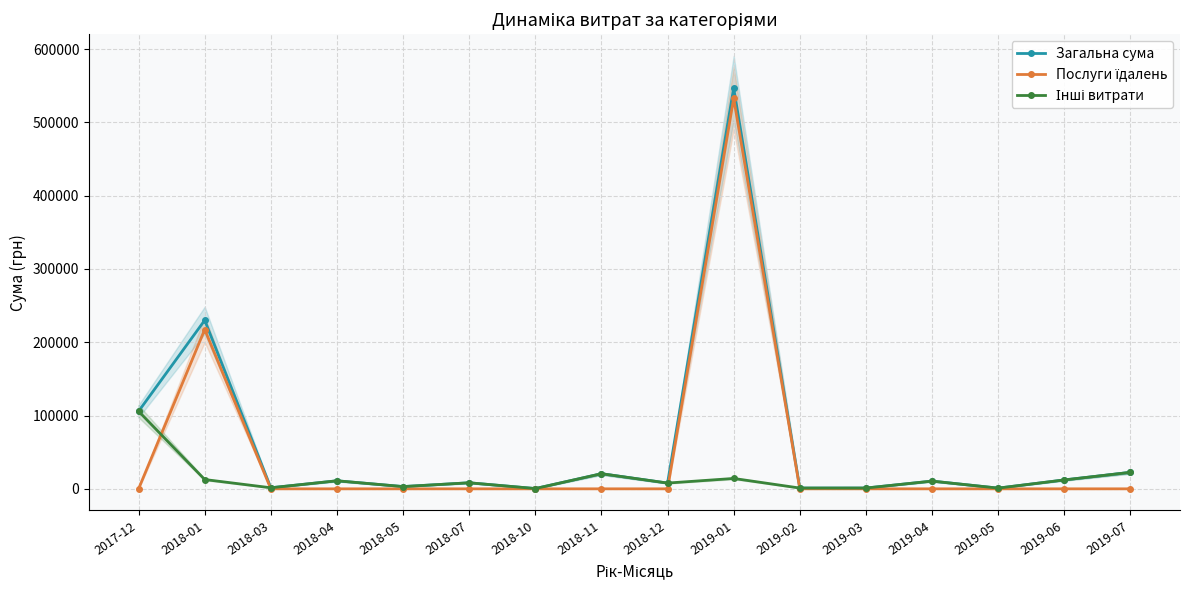

How many data points in Загальна сума are less than 10543?

8